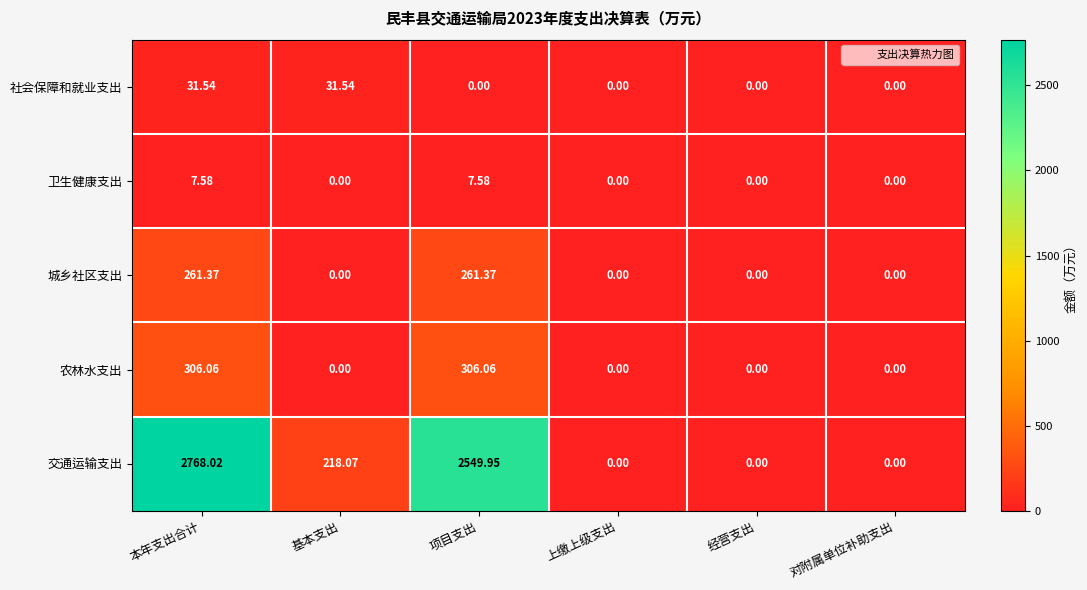

Which series changed the most between 本年支出合计 and 项目支出?

交通运输支出